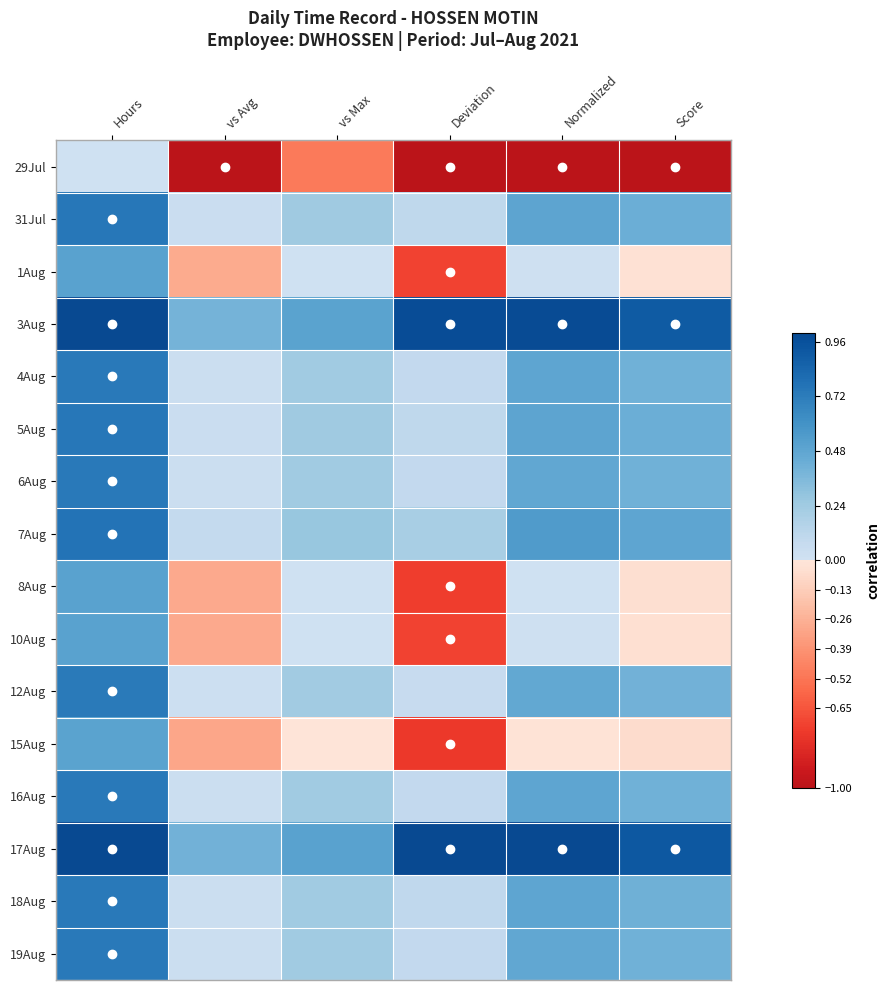

List the series in order of their peak value, lowest first.

29Jul, 15Aug, 8Aug, 10Aug, 1Aug, 12Aug, 6Aug, 19Aug, 4Aug, 16Aug, 18Aug, 31Jul, 5Aug, 7Aug, 3Aug, 17Aug